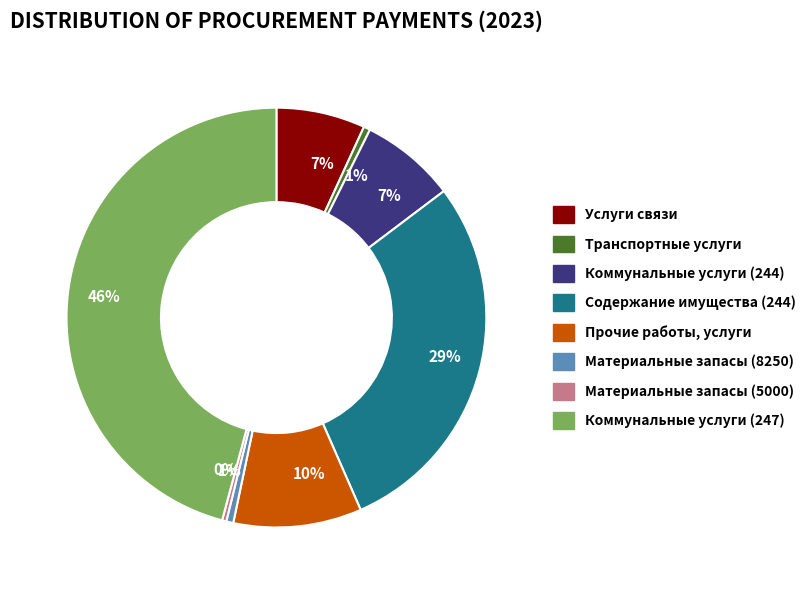

Does any single category account for the majority?

No